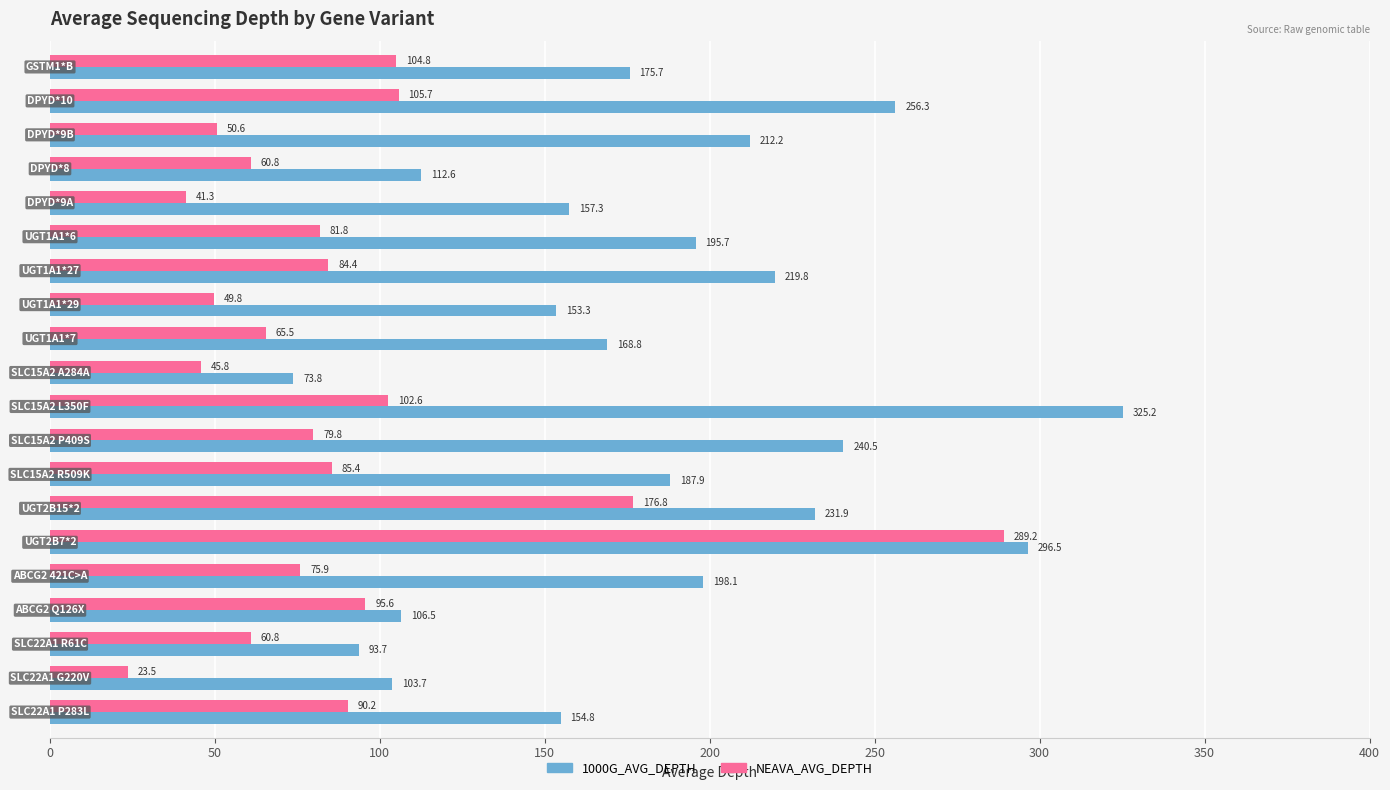

Which series has the largest total across all categories?

1000G_AVG_DEPTH